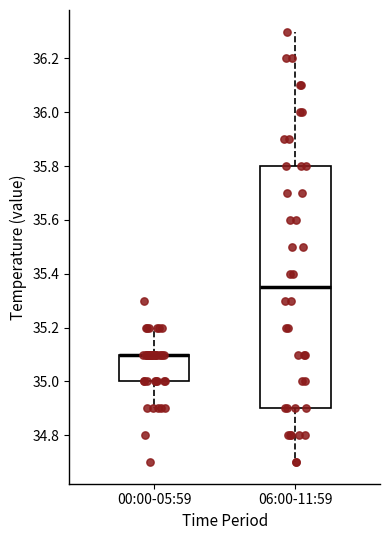

Which box is the tallest, from its lower edge to its upper edge?

06:00-11:59